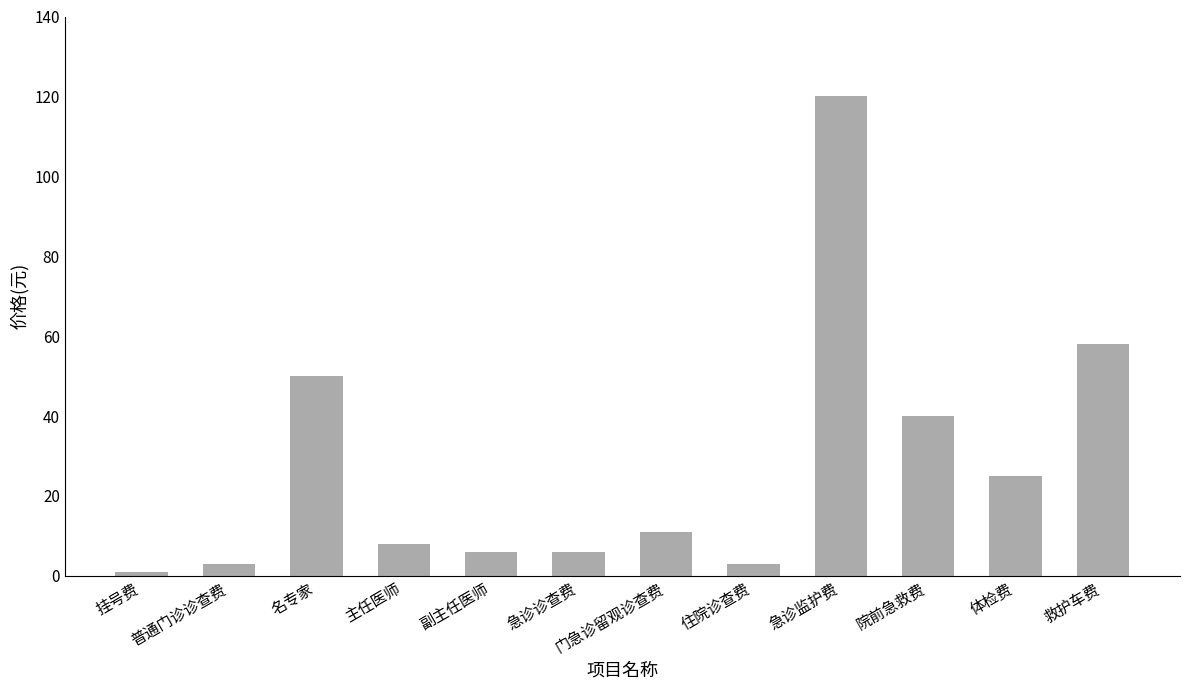

What is the ratio of the value at 救护车费 to the value at 普通门诊诊查费?

19.3